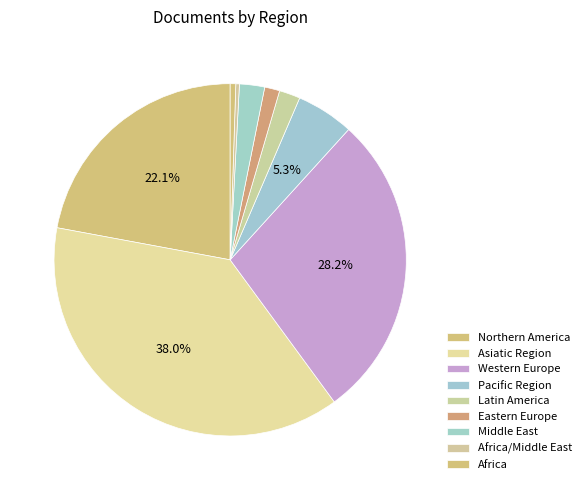

To the nearest percent, what portion does Middle East represent?

3%